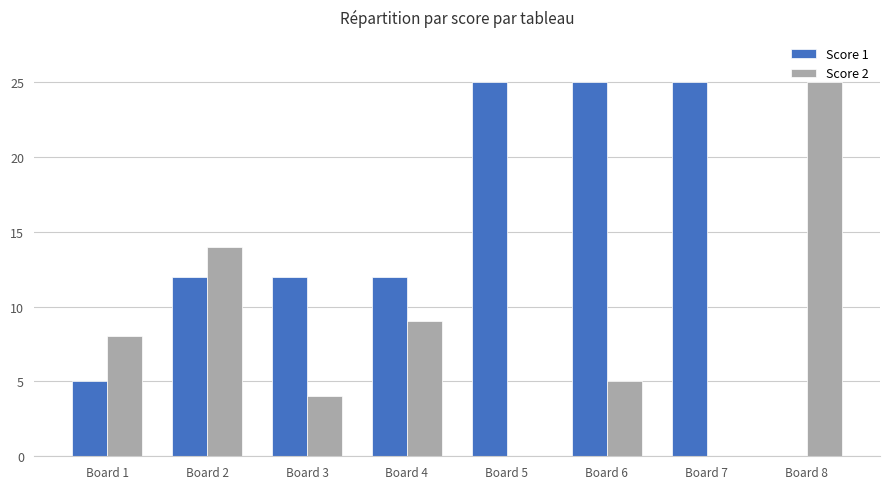

What is the maximum value for Score 2?

25